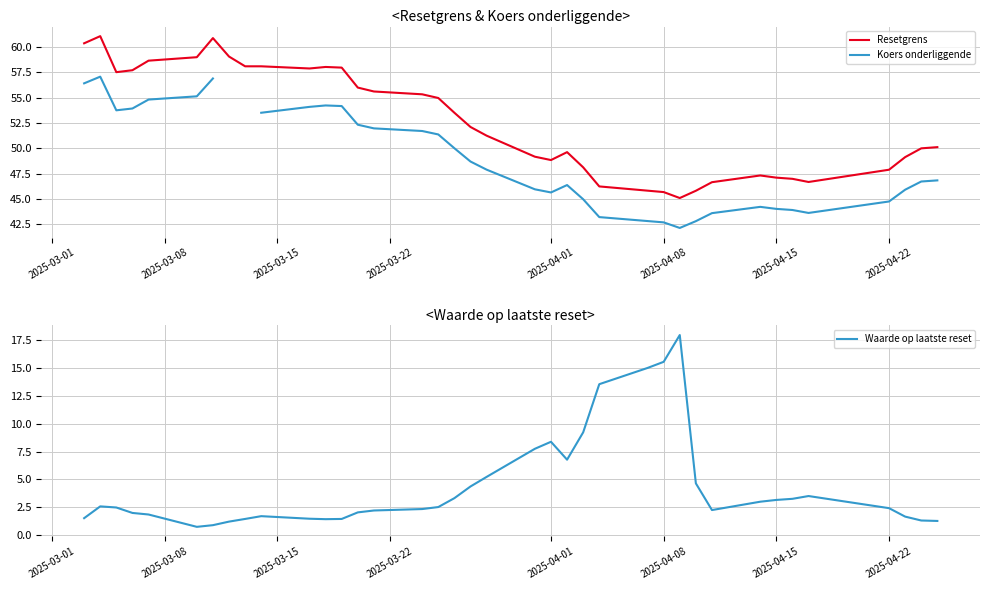

What is the smallest value displayed?

0.7